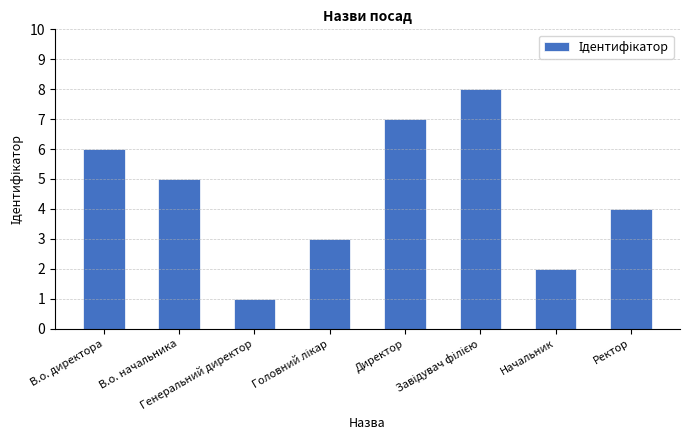

What is the greatest value displayed?

8